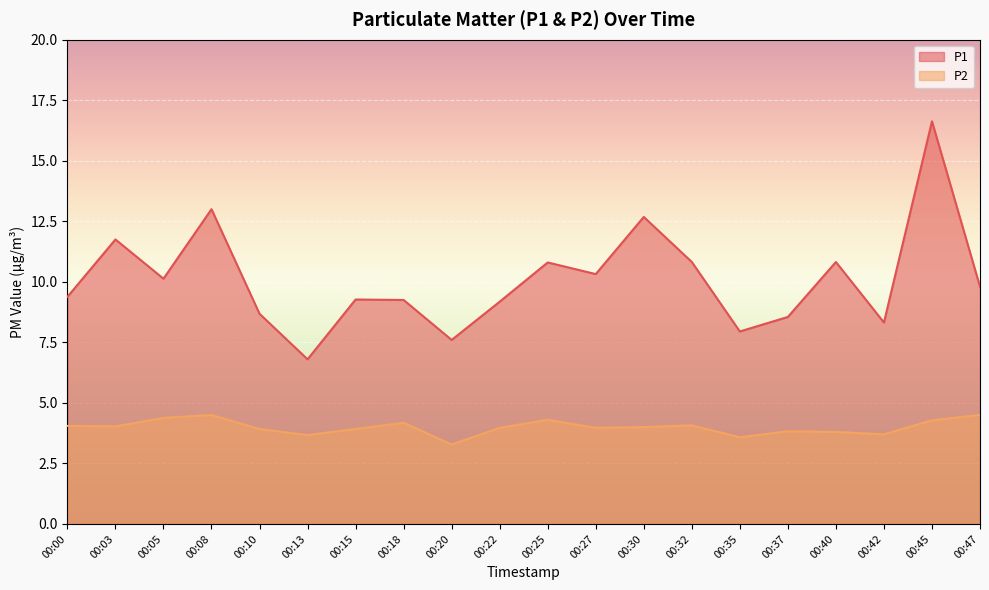

List the series in order of their overall mean, highest first.

P1, P2